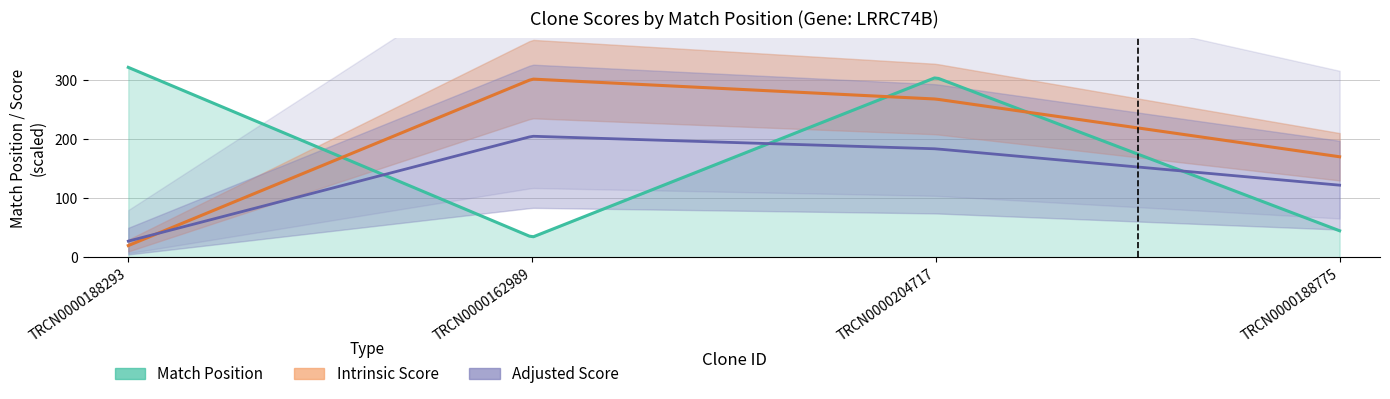

At how many categories does at least one series exceed 20?

4